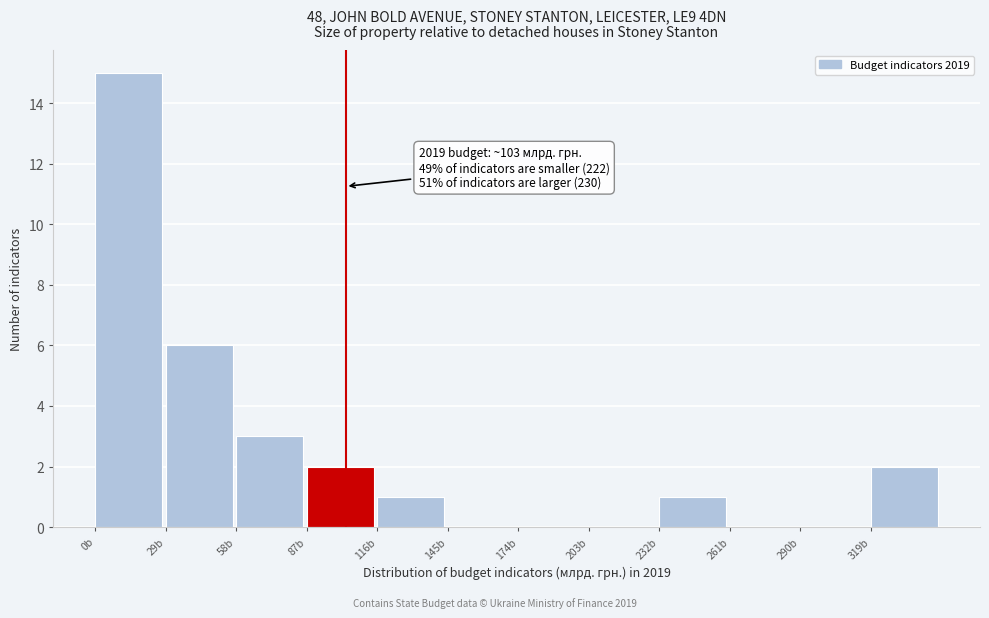

Which range on the x-axis has the tallest bar?

0 to 29